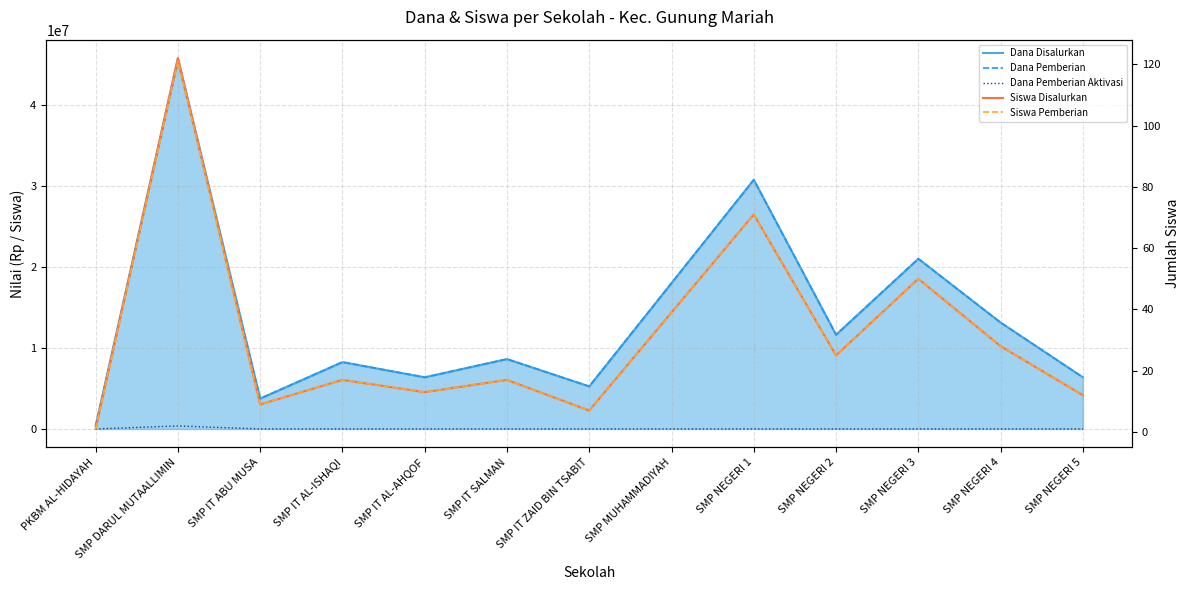

Which series has the largest total across all categories?

Dana Disalurkan